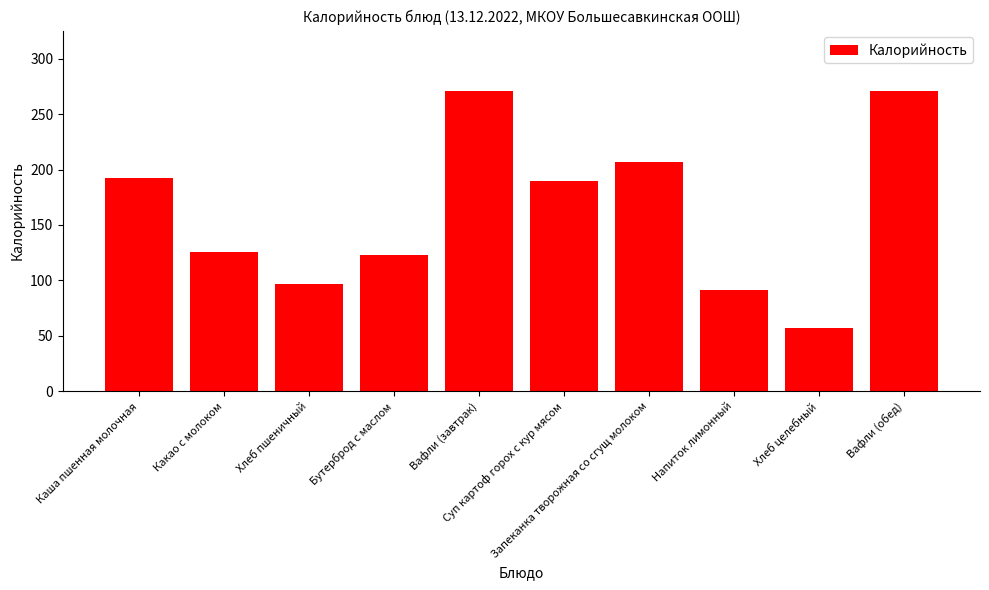

What is the greatest value displayed?

271